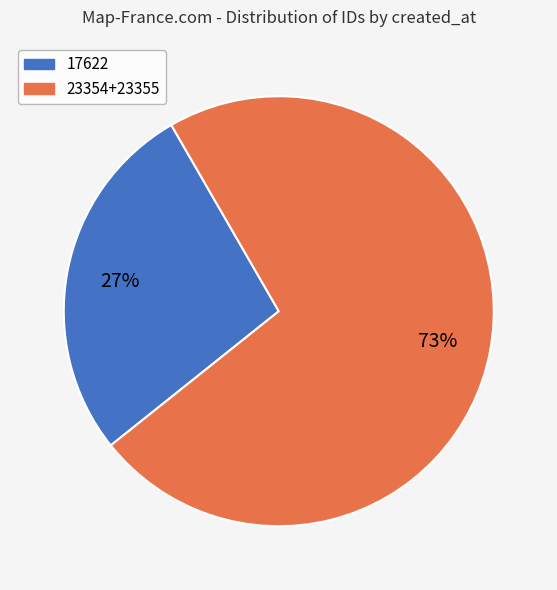

Is there a majority slice in this chart?

Yes